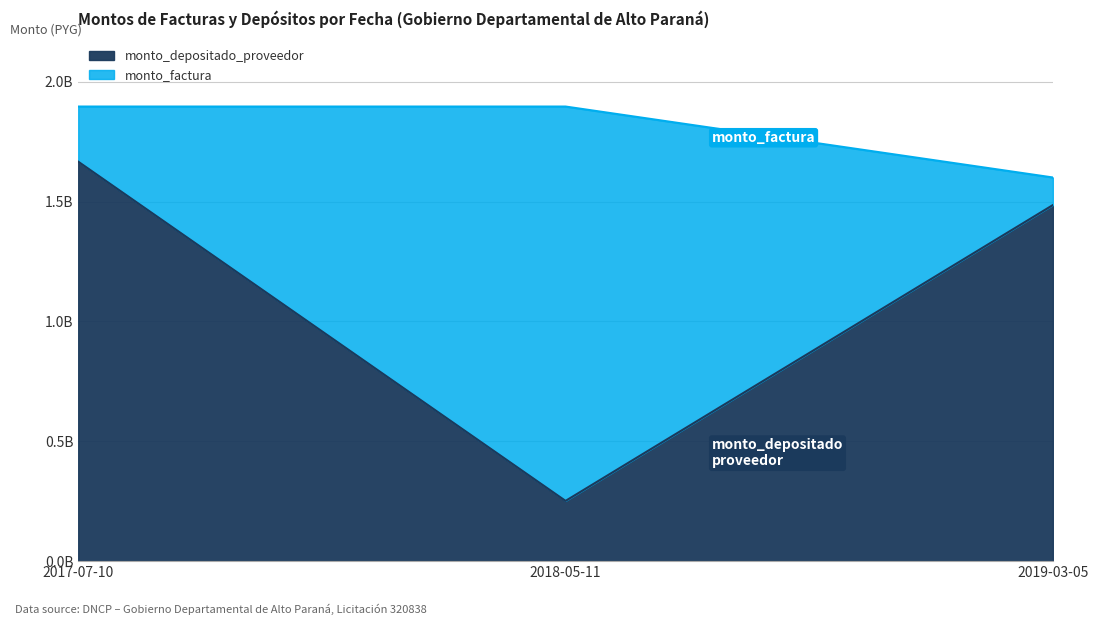

Between 2017-07-10 and 2019-03-05, which is larger?

2017-07-10